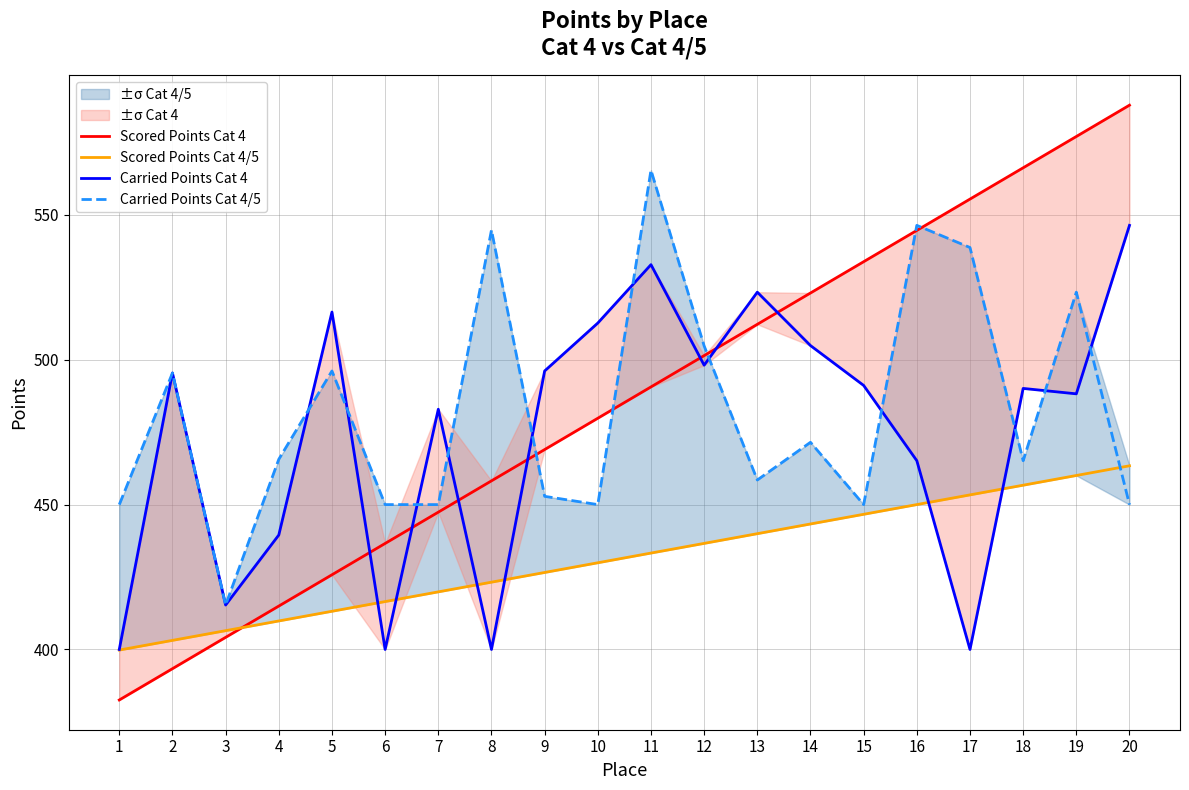

What is the minimum value for Scored Points Cat 4/5?

399.8